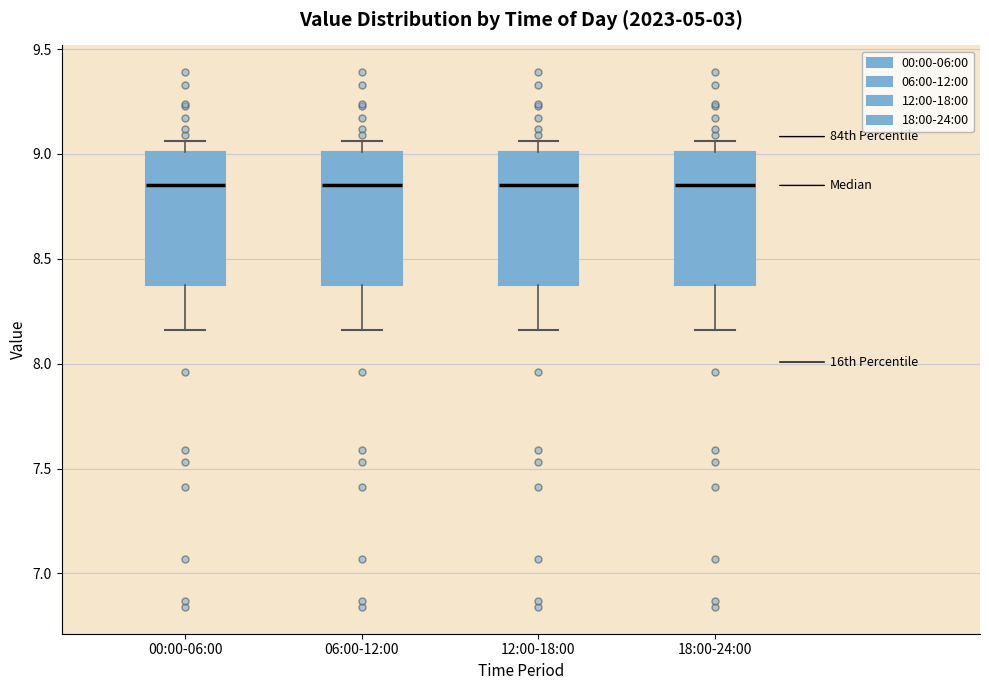

Where does the lower whisker of the box for 00:00-06:00 end on the y-axis? The values are not printed on the chart, so give them approximately, as read against the axis.

8.15